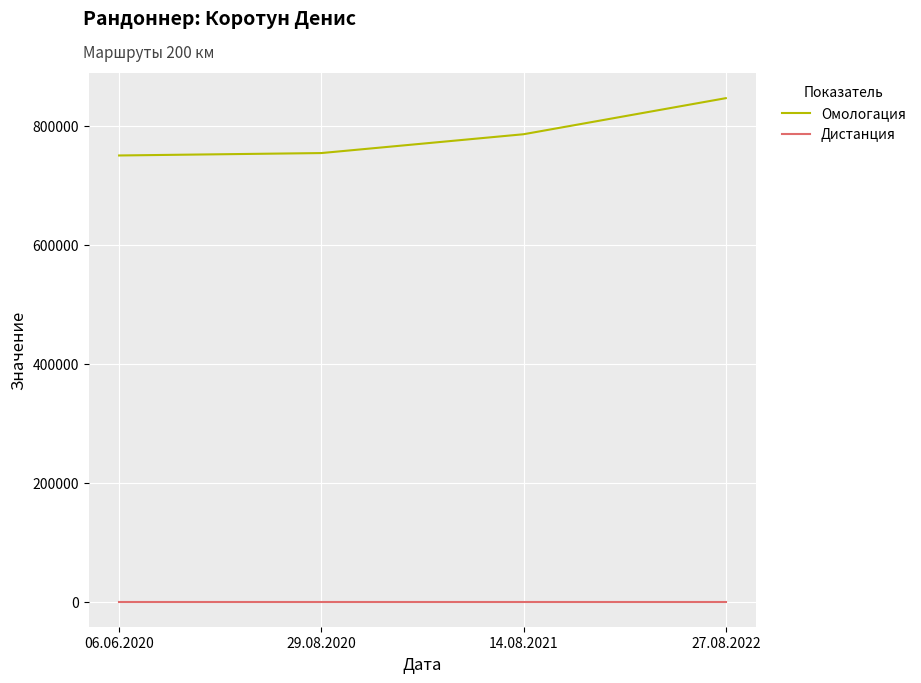

What is the sum of the Омологация values at 29.08.2020 and 14.08.2021?

1540582